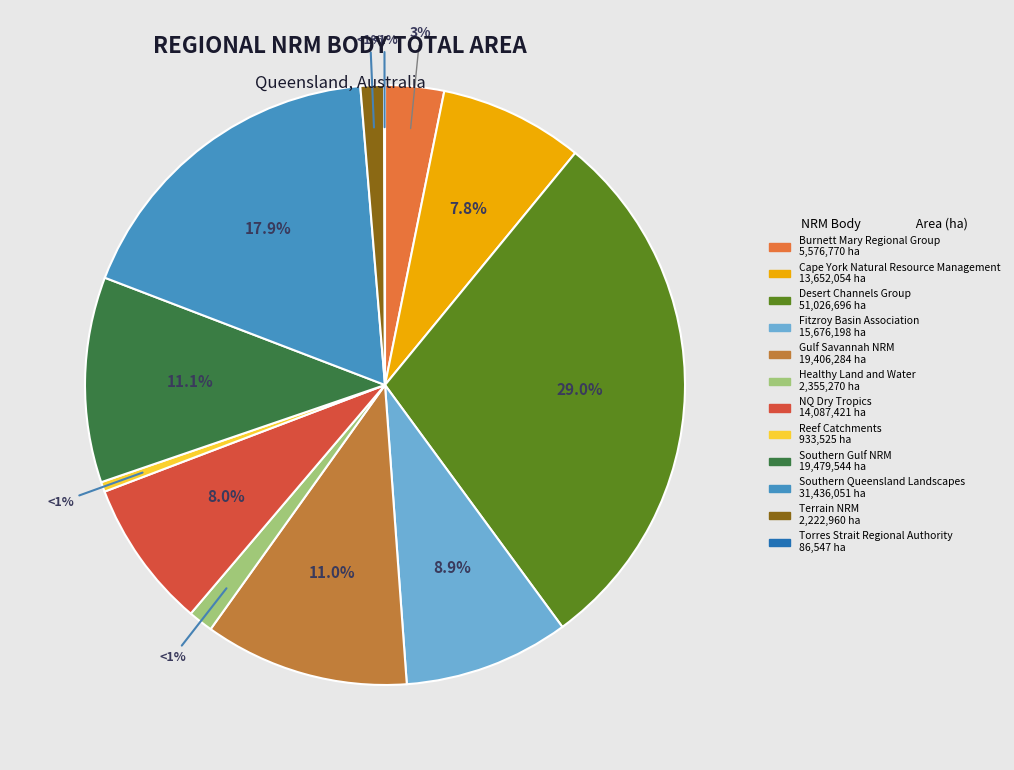

How many slices are in this pie chart?

12